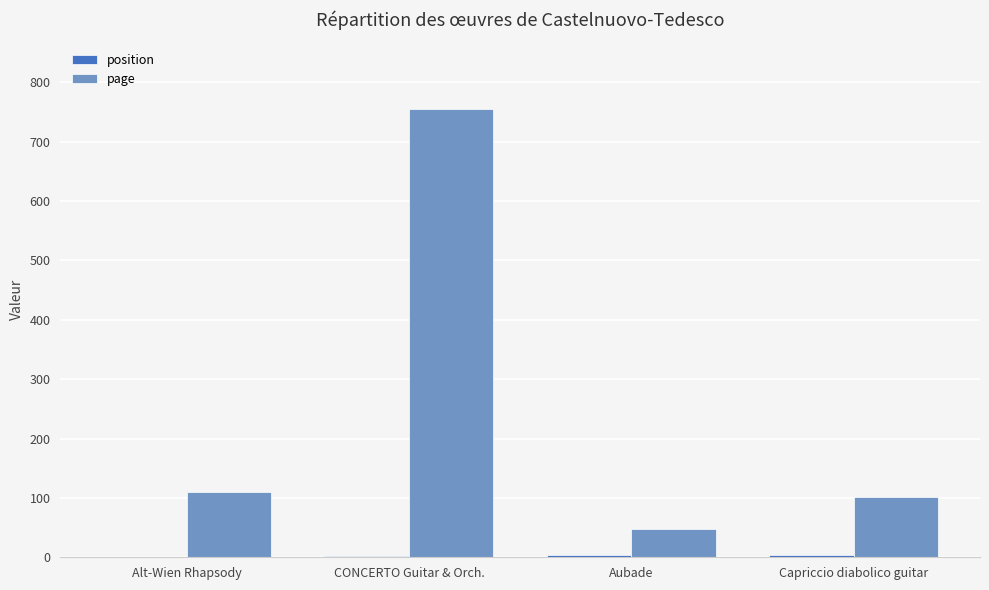

The page series shows 380 at CONCERTO Guitar & Orch.. True or false?

False